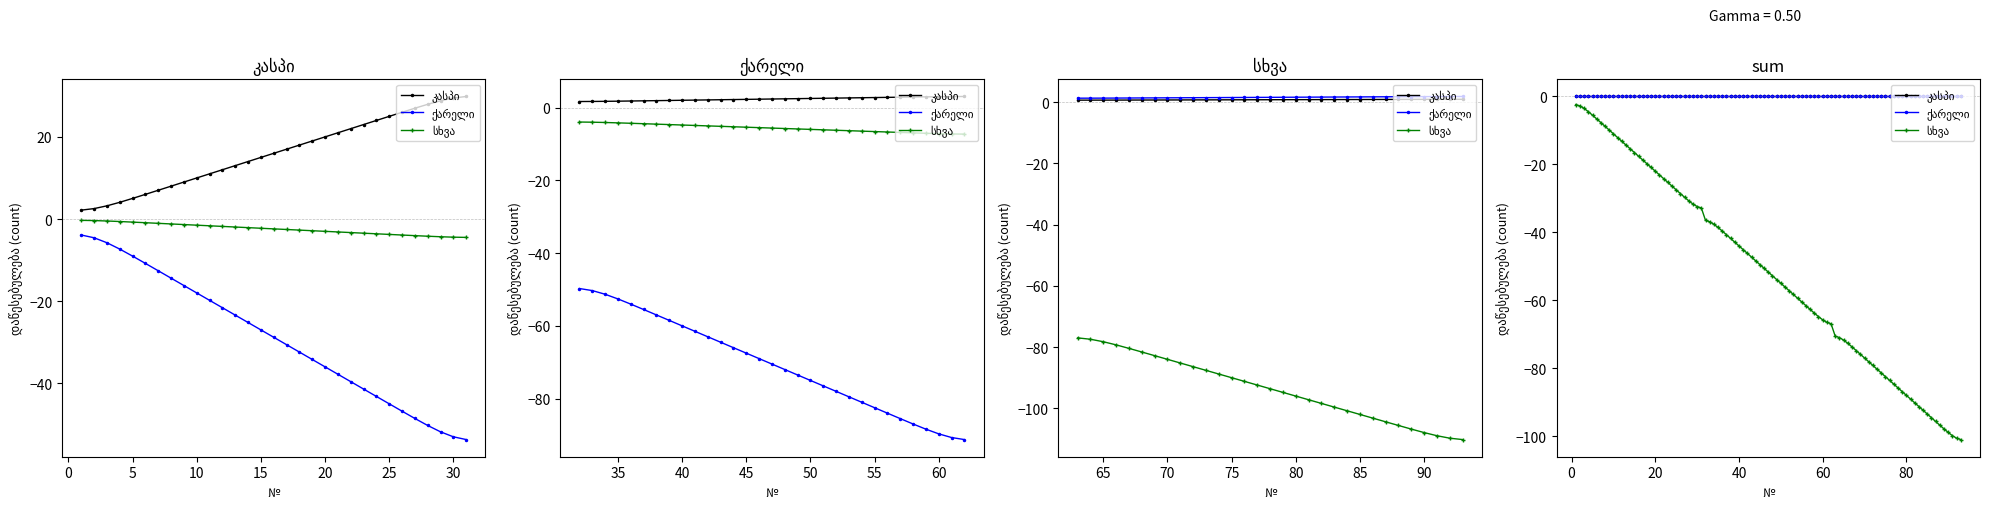

How many values in the კასპი series exceed 16?

15